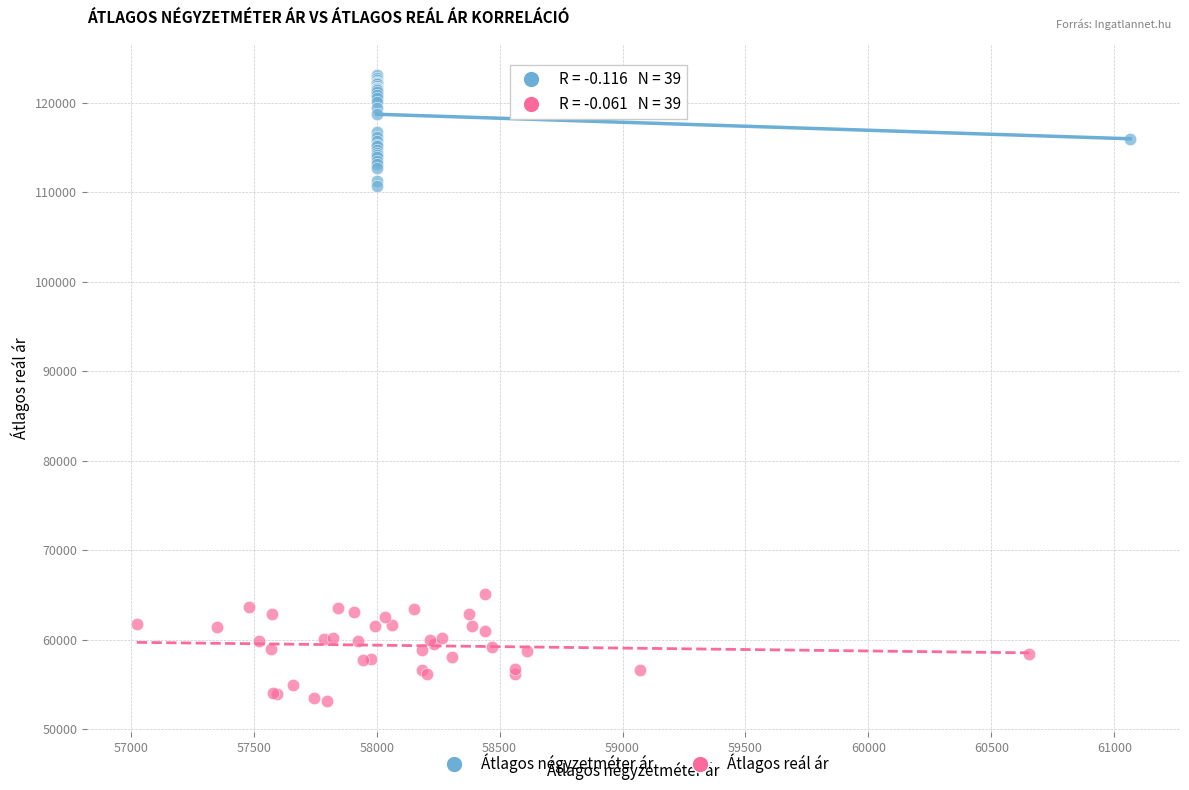

Which series reaches the minimum Y coordinate?

Átlagos reál ár